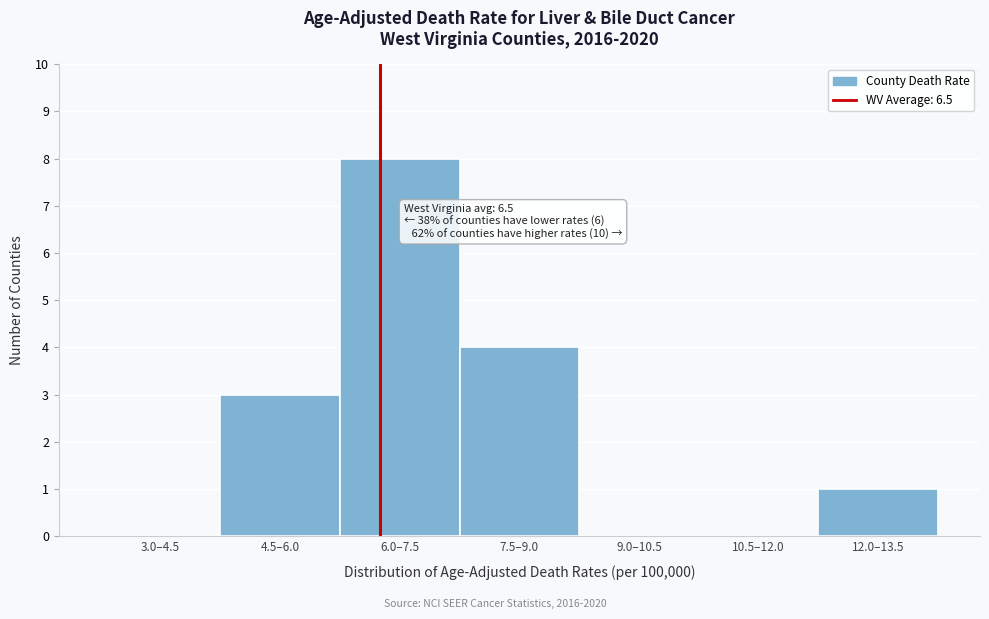

Reading left to right, list all the values displayed in this chart.

3.0–4.5=0	4.5–6.0=3	6.0–7.5=8	7.5–9.0=4	9.0–10.5=0	10.5–12.0=0	12.0–13.5=1